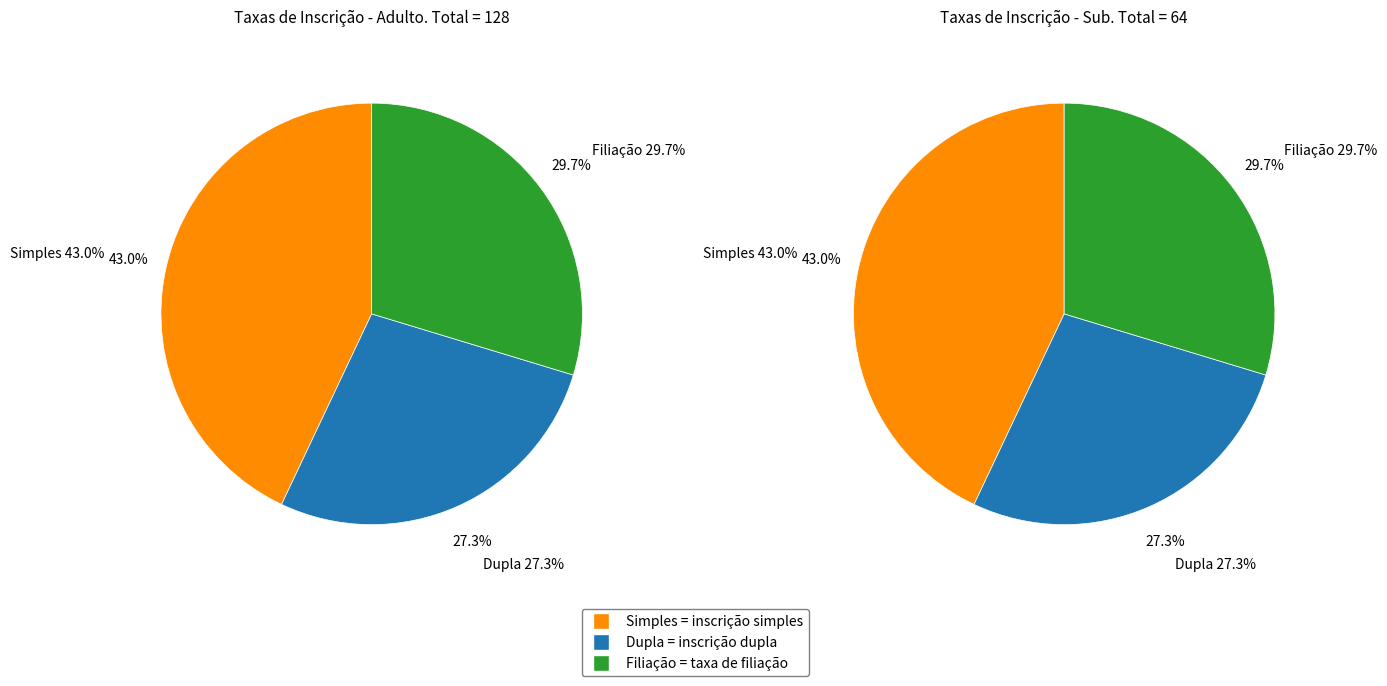

Rank the series by their maximum value, from lowest to highest.

Dupla, Filiação, Simples